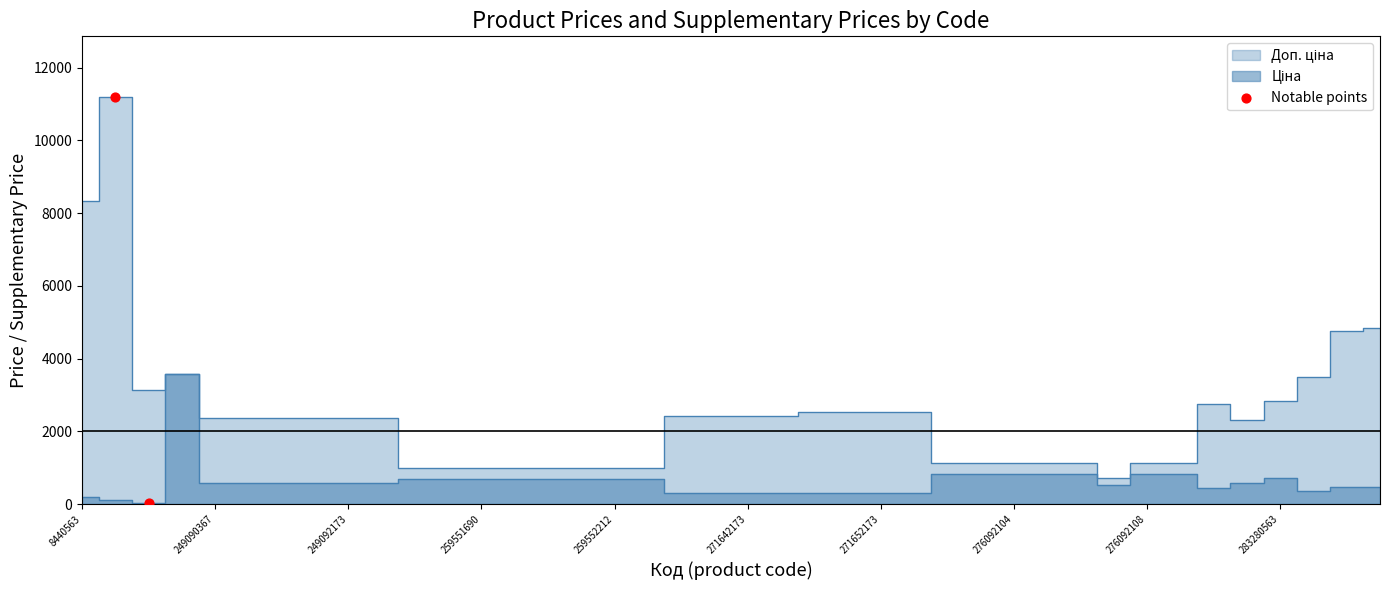

Is the value of Ціна at 28 greater than the value of Доп. ціна at 23?

No